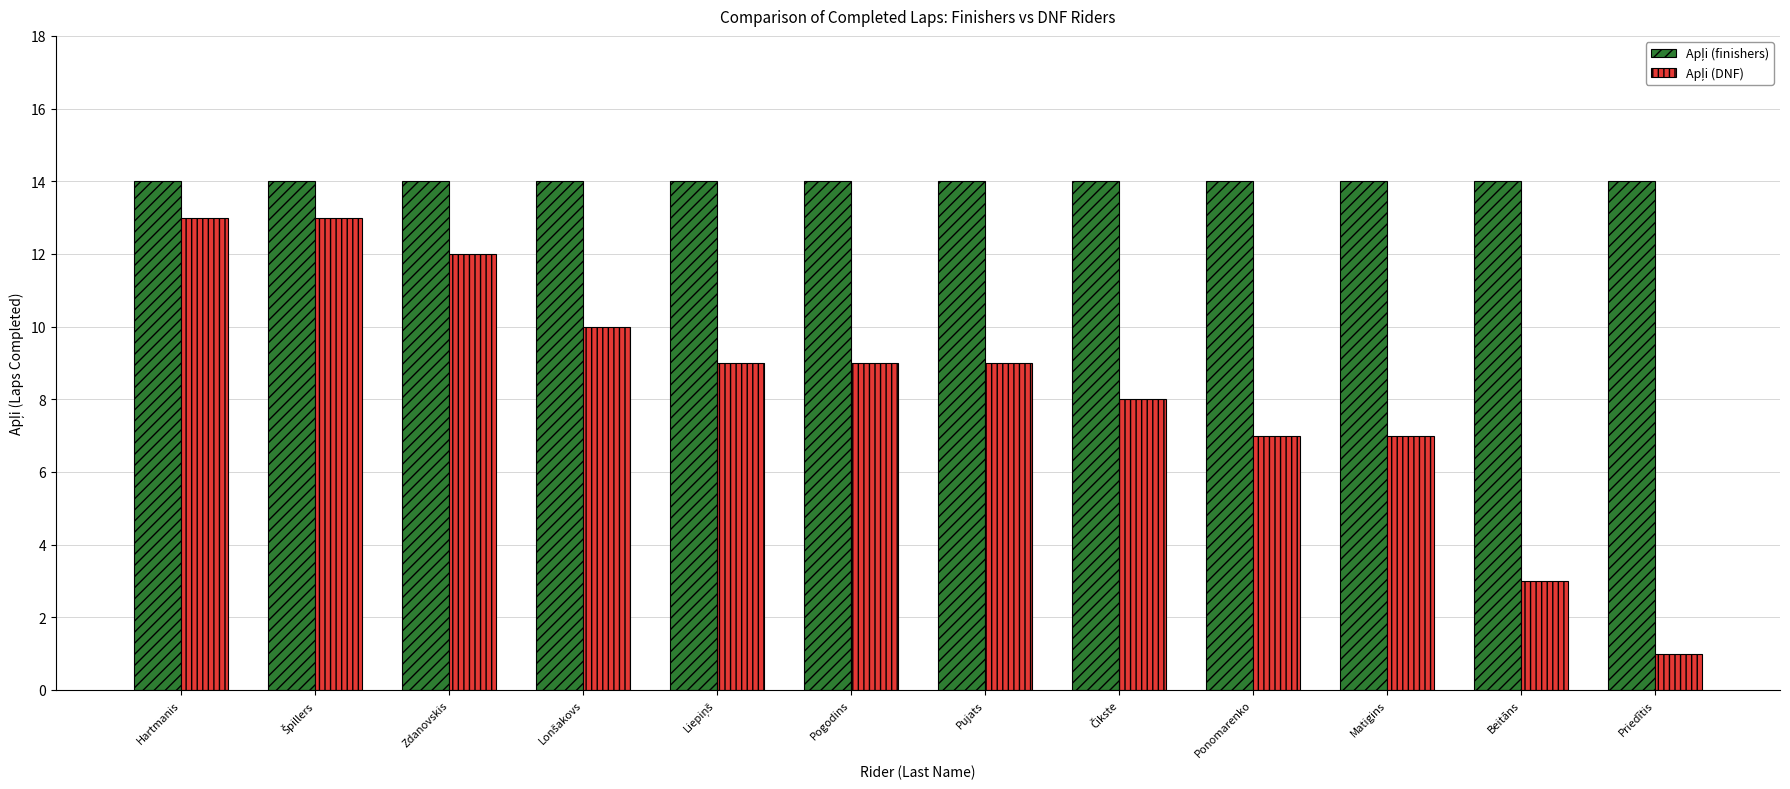

What is the total value across all series at Ponomarenko?

21